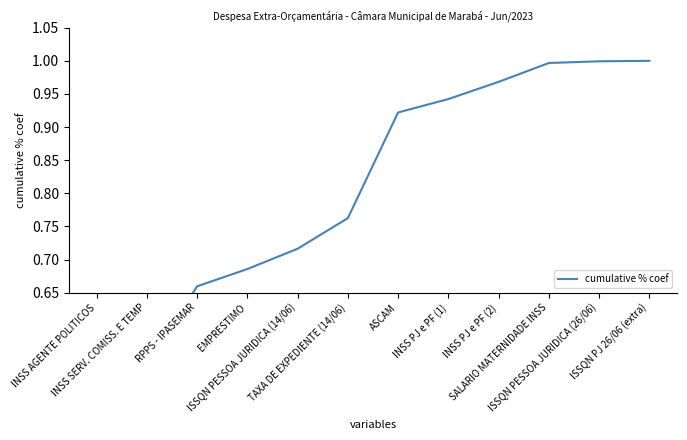

Reading left to right, list all the values displayed in this chart.

0.1	0.5	0.7	0.7	0.7	0.8	0.9	0.9	1.0	1.0	1.0	1.0